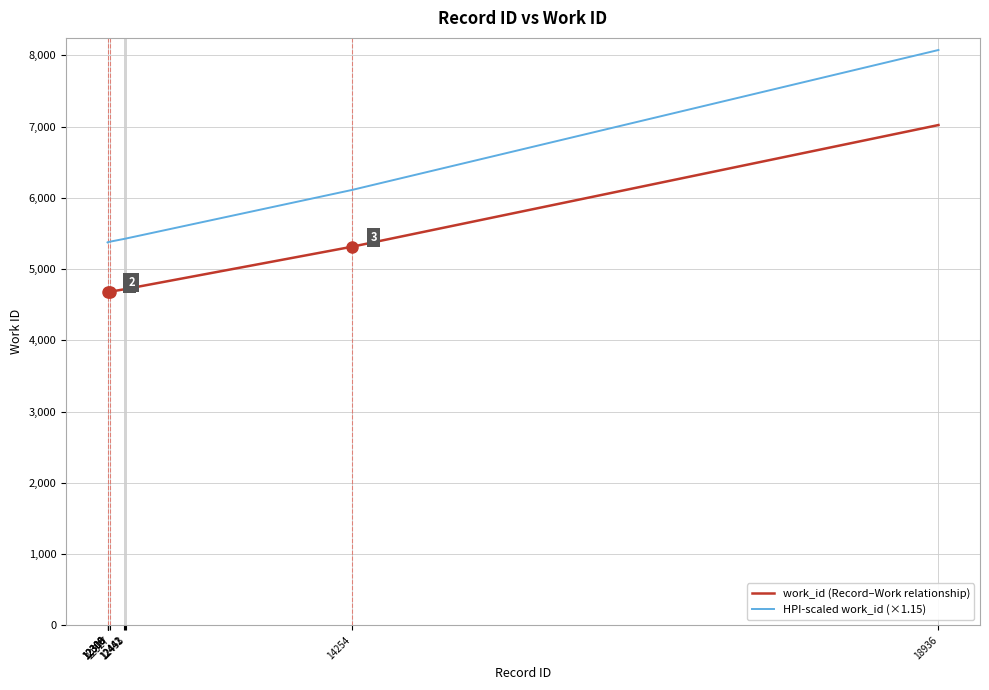

Which series has the largest total across all categories?

HPI-scaled work_id (×1.15)